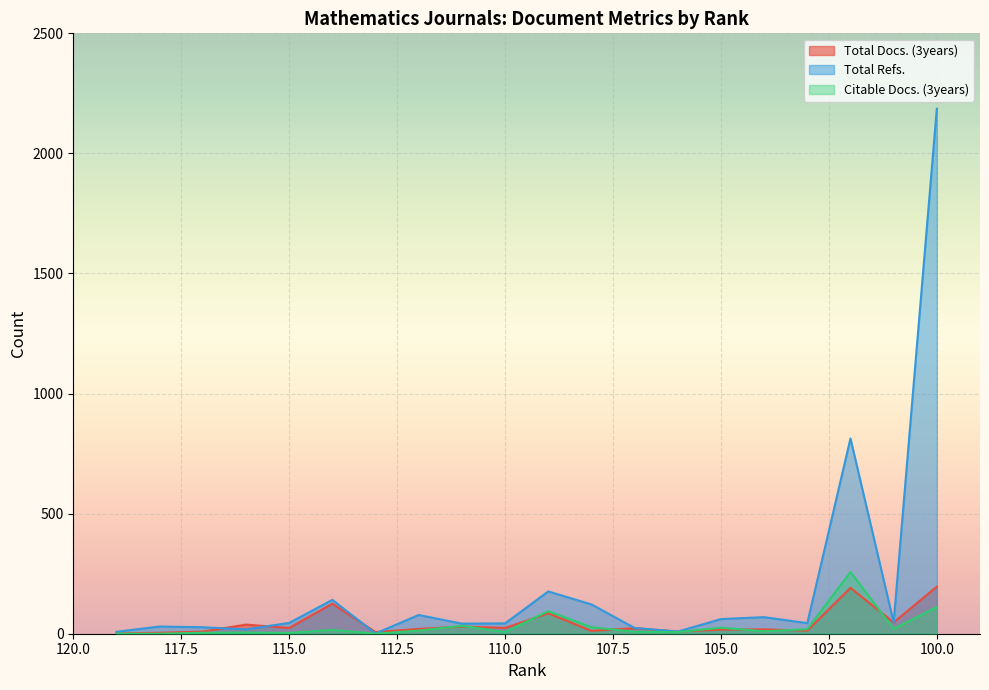

Between which two adjacent categories do Total Docs. (3years) and Citable Docs. (3years) first intersect?

112 and 111